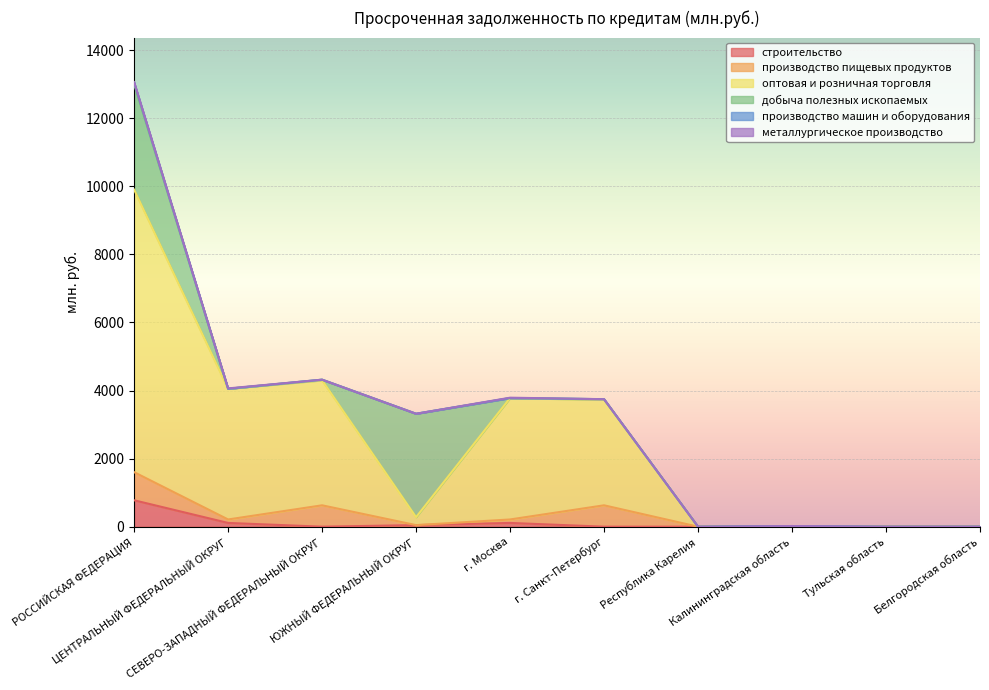

Count the металлургическое производство values in the range 0 to 11.

10